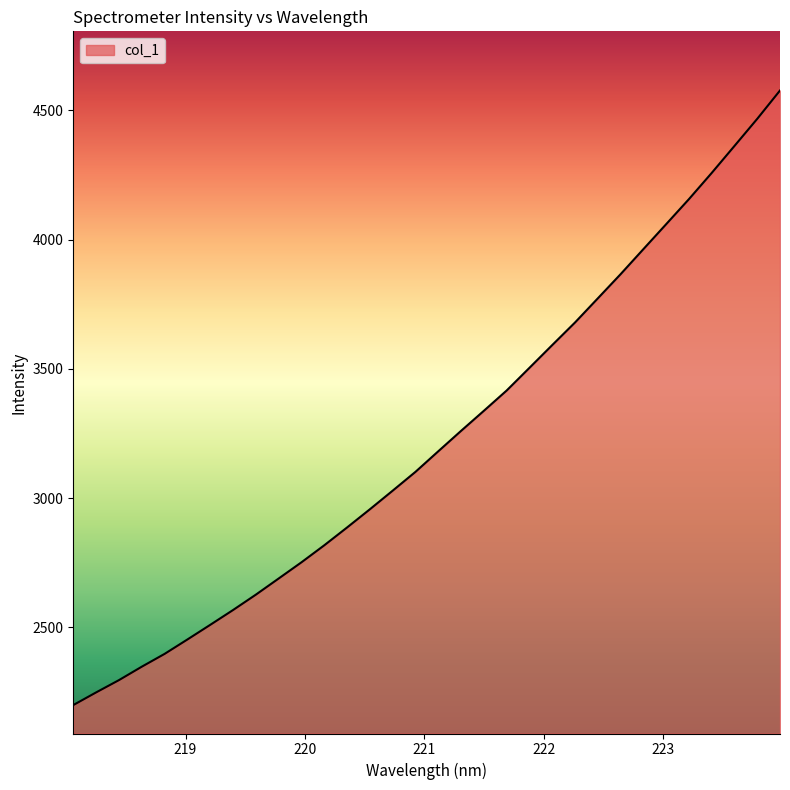

Does the chart have visible grid lines?

No